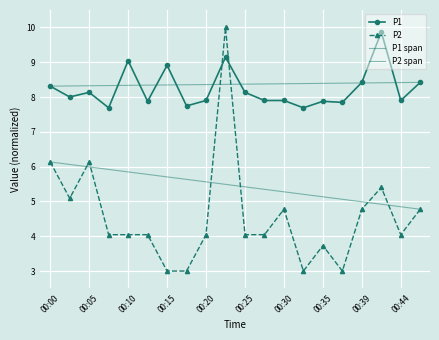

List the series in order of their peak value, lowest first.

P1, P2